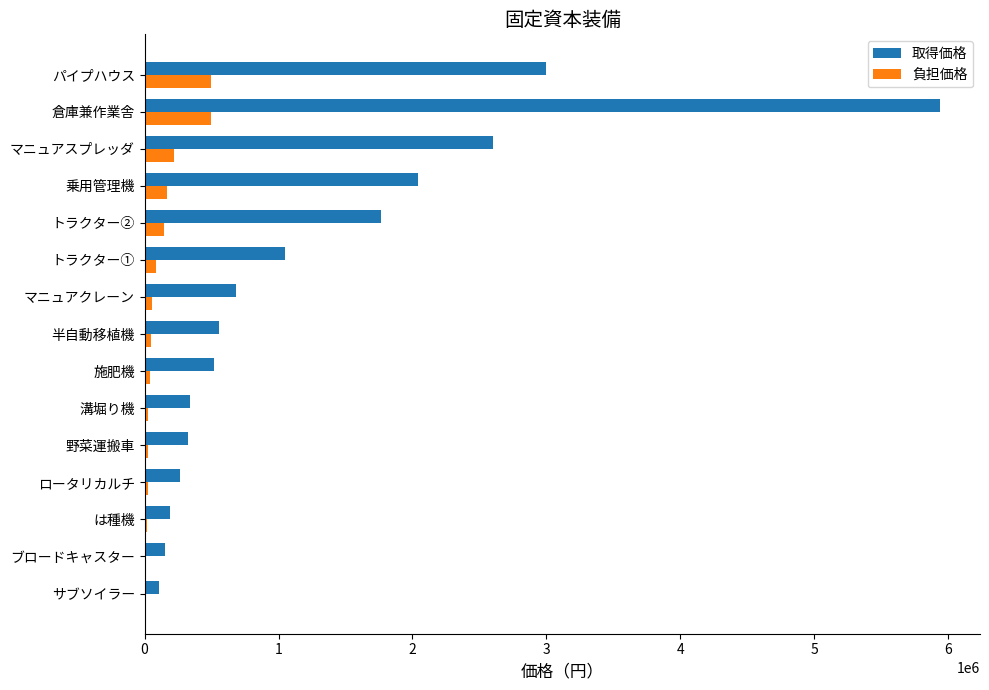

What are all the series names shown in the legend?

取得価格, 負担価格